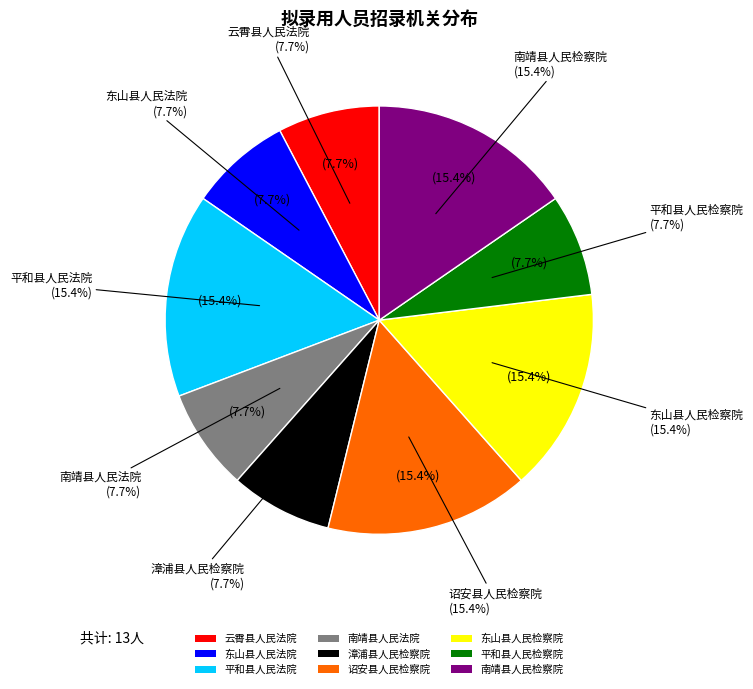

To the nearest percent, what is the average slice percentage?

11%